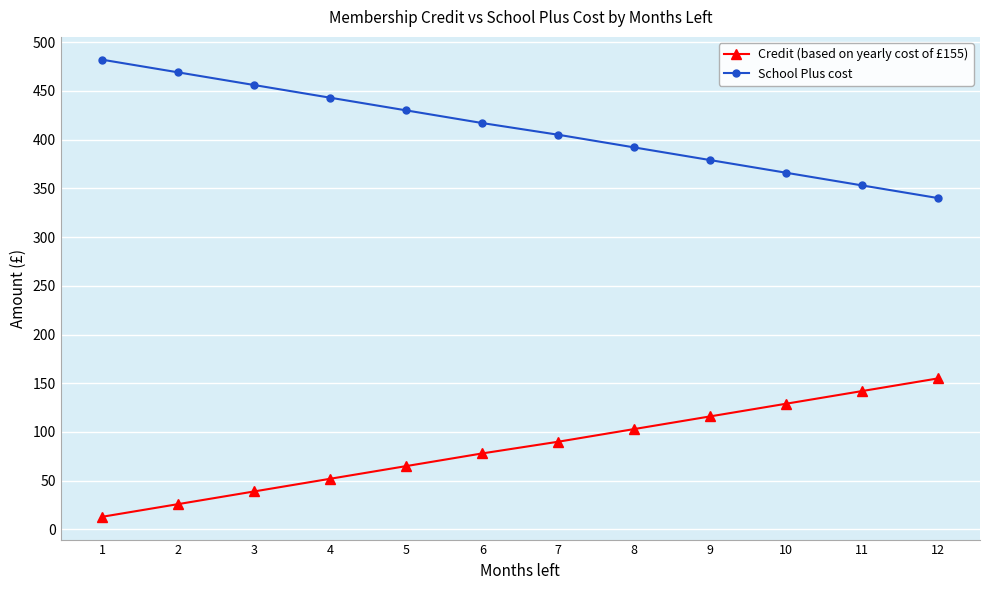

Count the number of data series in this chart.

2